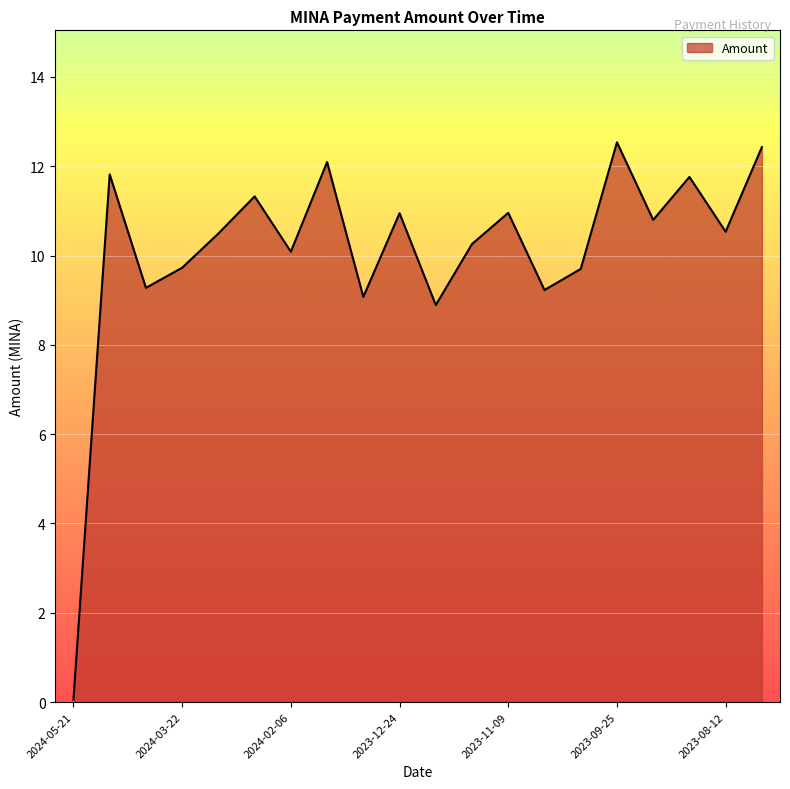

What is the greatest value displayed?

12.5